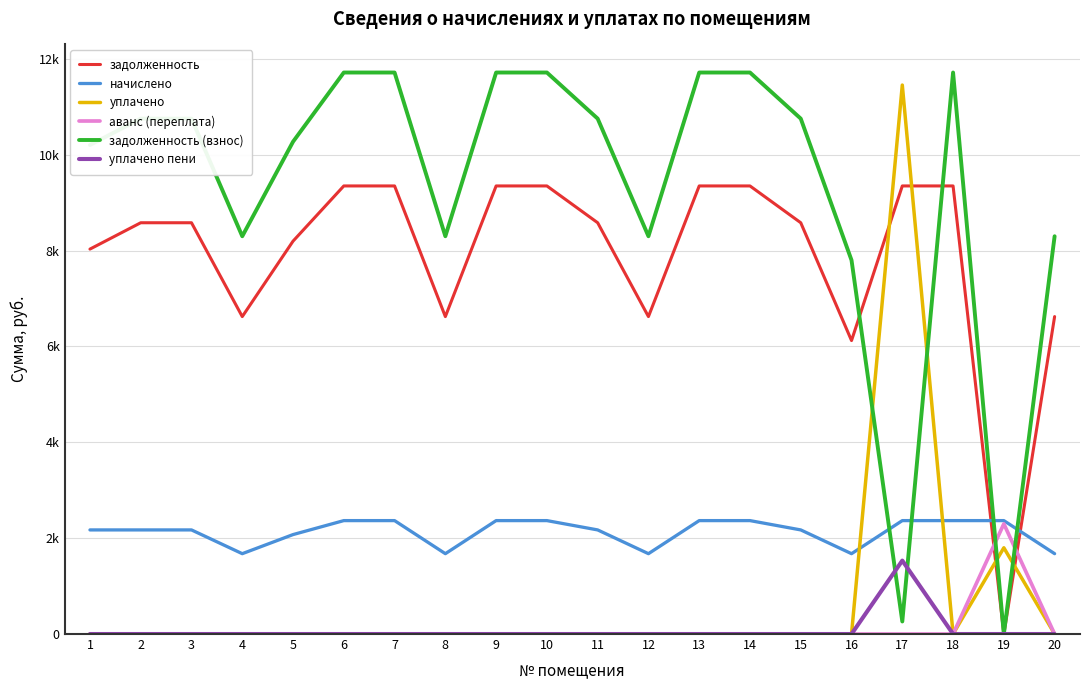

Where do задолженность (взнос) and уплачено пени first cross each other?

16 and 17